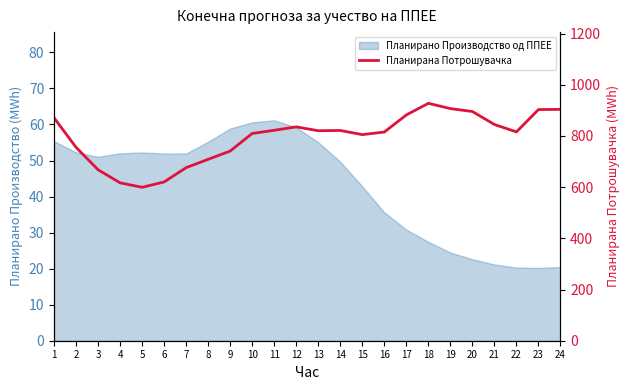

What is the difference between the second highest and second lowest values?

290.0